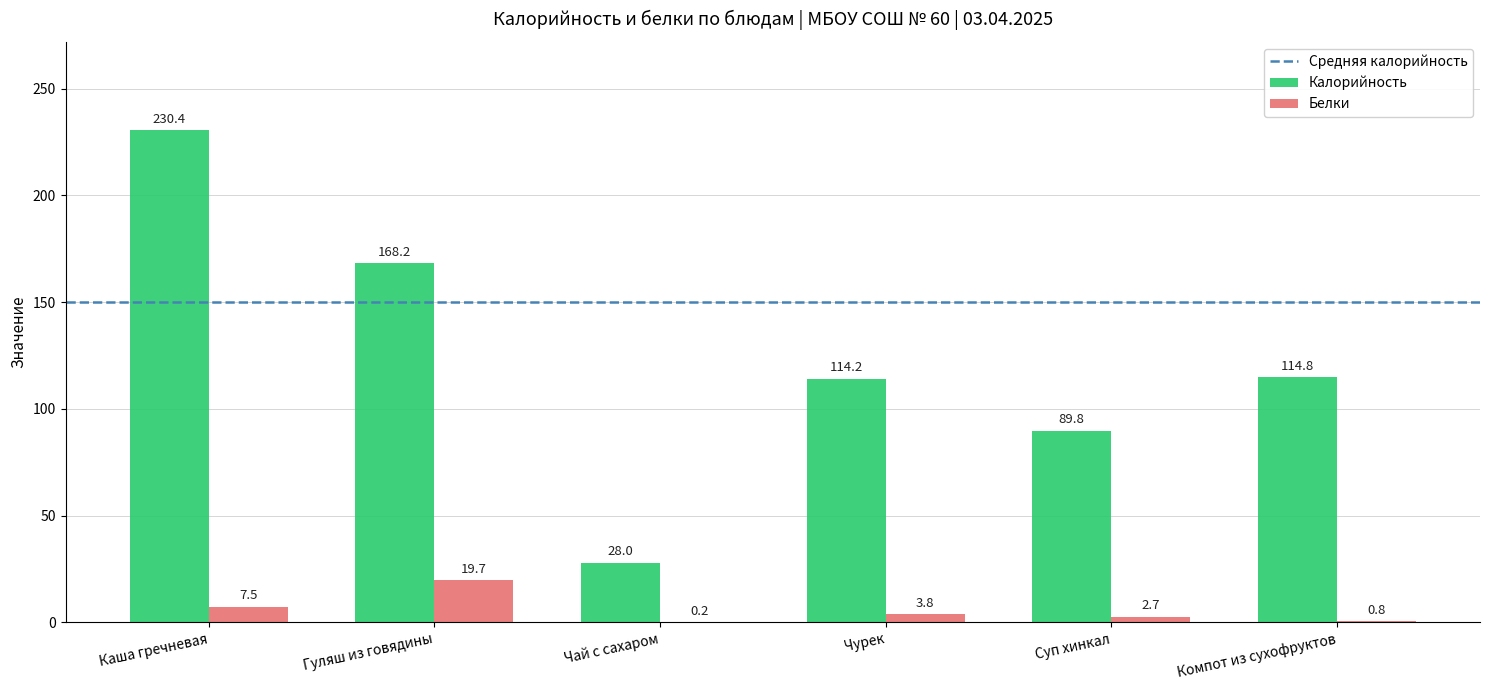

How many data points in Калорийность are above 114?

4